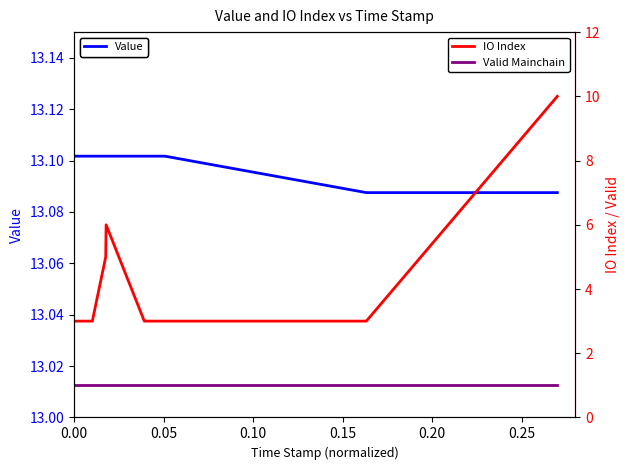

Reading left to right, extract all data points from this chart.

Value: 13.1	13.1	13.1	13.1	13.1	13.1	13.1	13.1
IO Index: 3.0	3.0	5.0	6.0	3.0	3.0	3.0	10.0
Valid Mainchain: 1.0	1.0	1.0	1.0	1.0	1.0	1.0	1.0